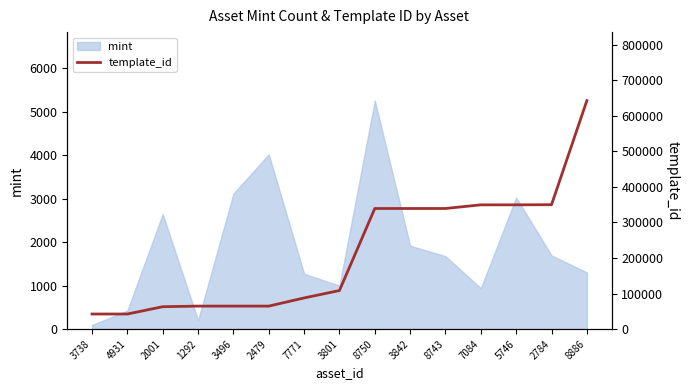

The chart shows a value of 626999 at 2784. True or false?

False